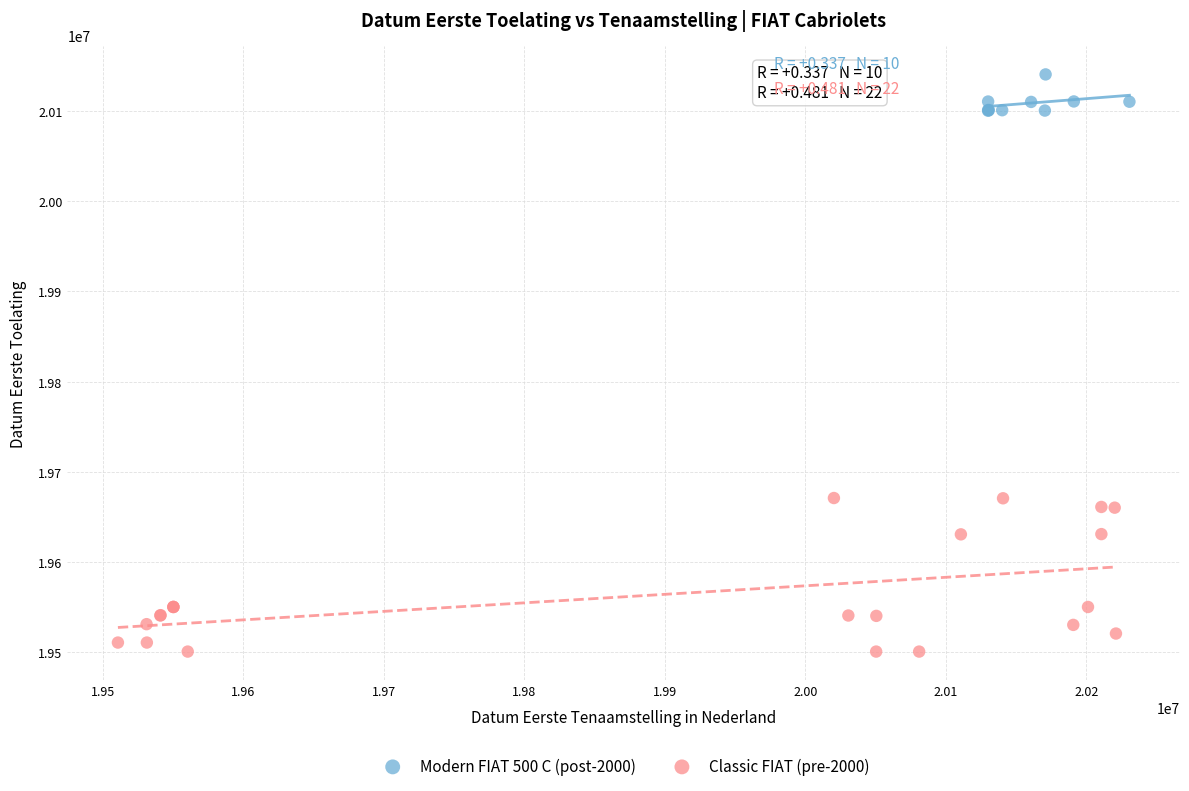

Which series contains the highest Y value?

Modern FIAT 500 C (post-2000)